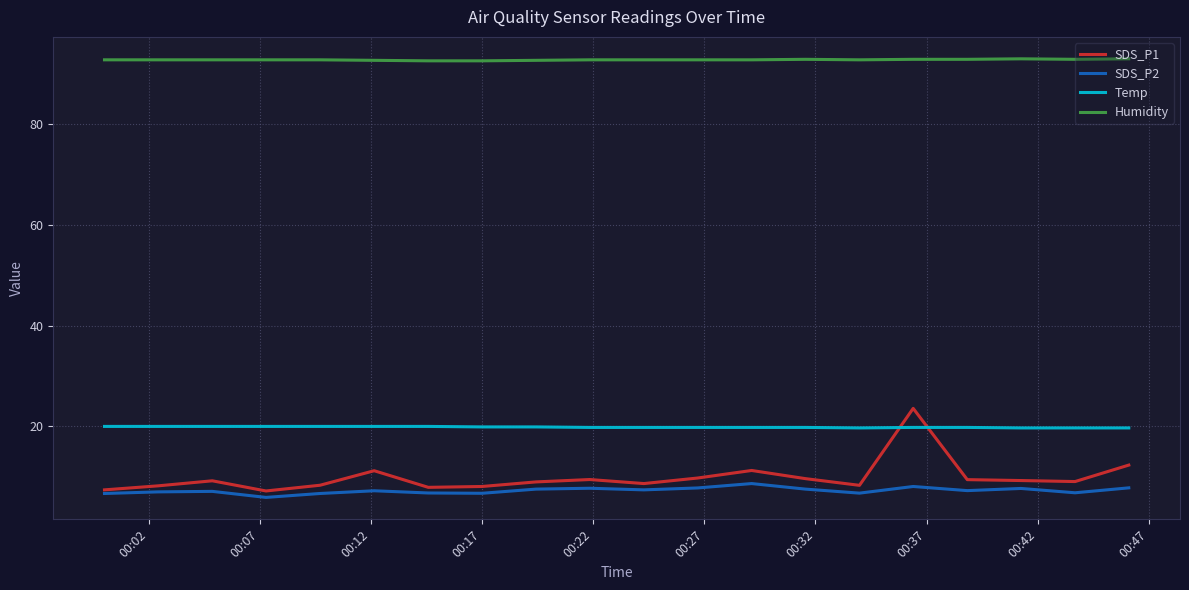

Which series has the largest total across all categories?

Humidity